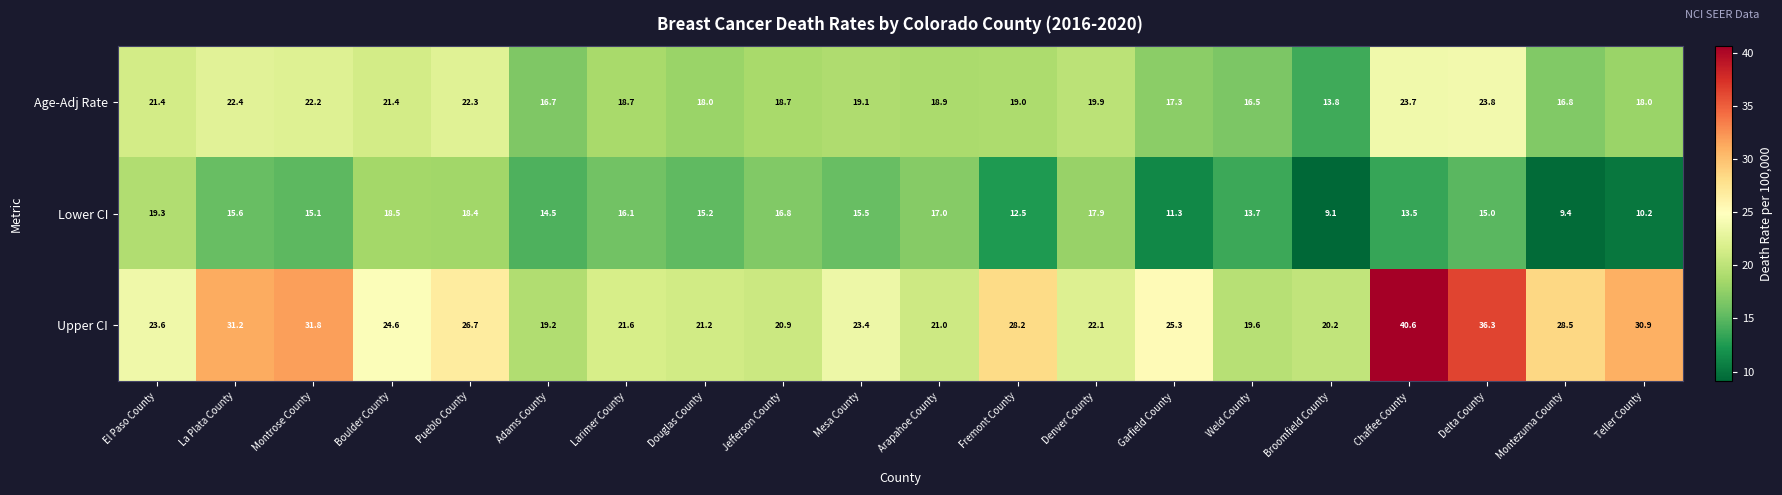

The Age-Adj Rate series shows 23.7 at Chaffee County. True or false?

True